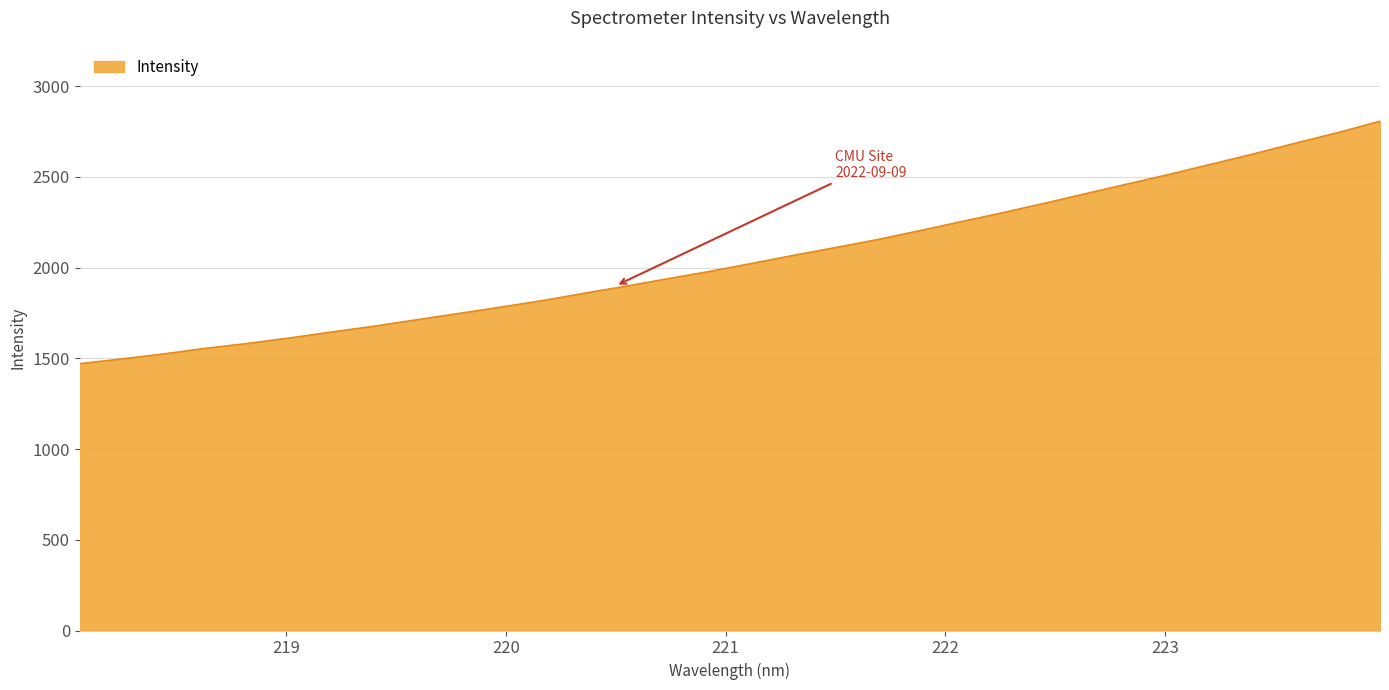

How many lines are shown in the chart?

1